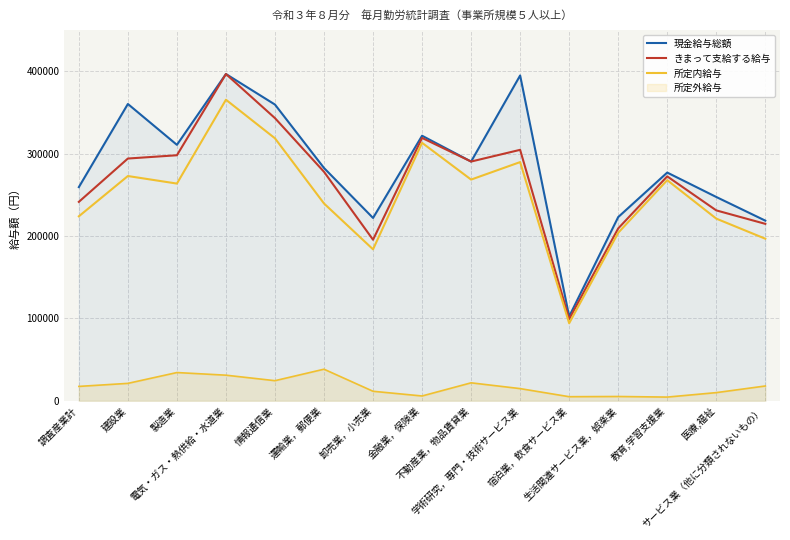

Is it true that 現金給与総額 equals 396573 at 電気・ガス・熱供給・水道業?

True